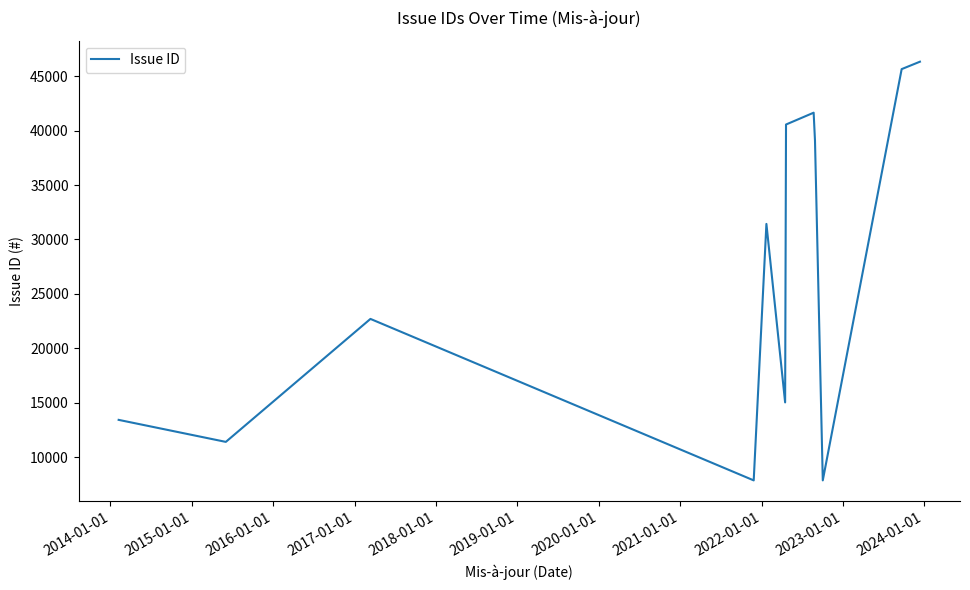

What is the maximum value shown in the chart?

46341